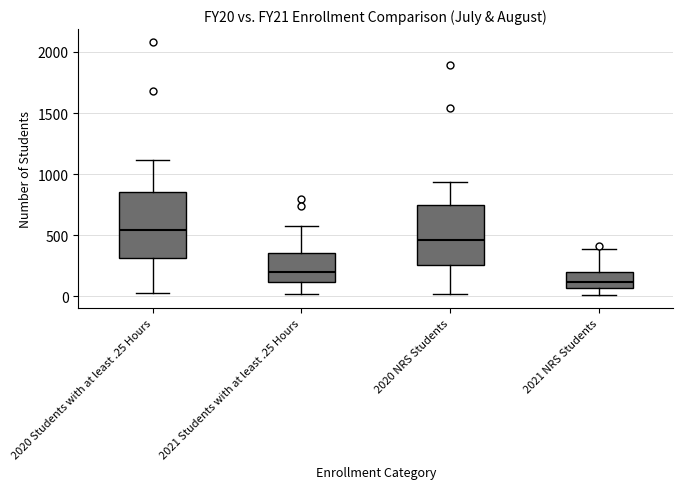

Reading left to right, read every box against the y-axis: the position of its median line, the range the box covers, and the ends of its whiskers. The values are not printed on the chart, so give them approximately, as read against the axis.

2020 Students with at least .25 Hours: median 550, box 300 to 850, whiskers 50 to 1100
2021 Students with at least .25 Hours: median 200, box 100 to 350, whiskers 0 to 600
2020 NRS Students: median 450, box 250 to 750, whiskers 0 to 950
2021 NRS Students: median 100, box 50 to 200, whiskers 0 to 400